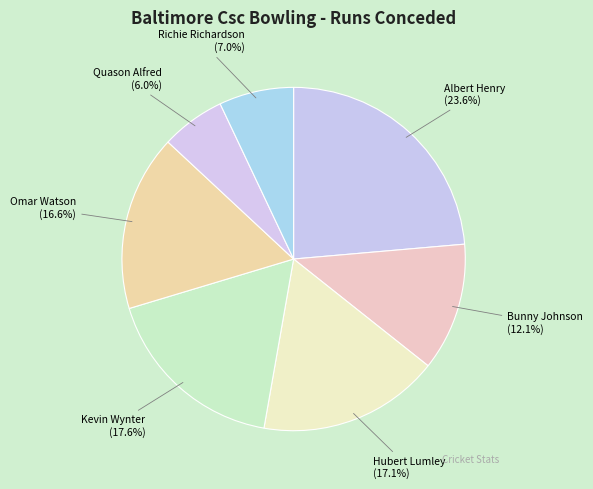

What is the total percentage of Kevin Wynter and Hubert Lumley?

34.7%